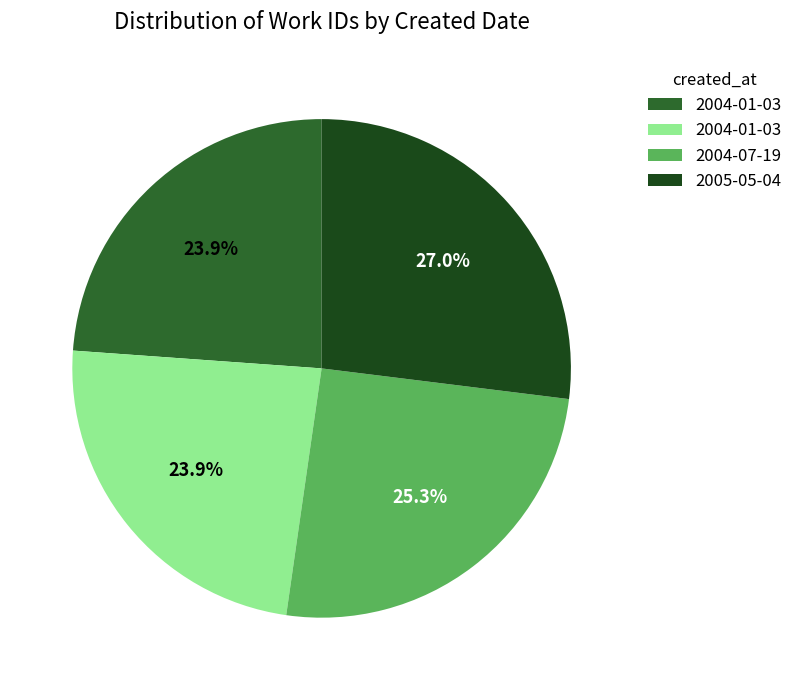

Is there any slice that represents more than half of the pie?

No